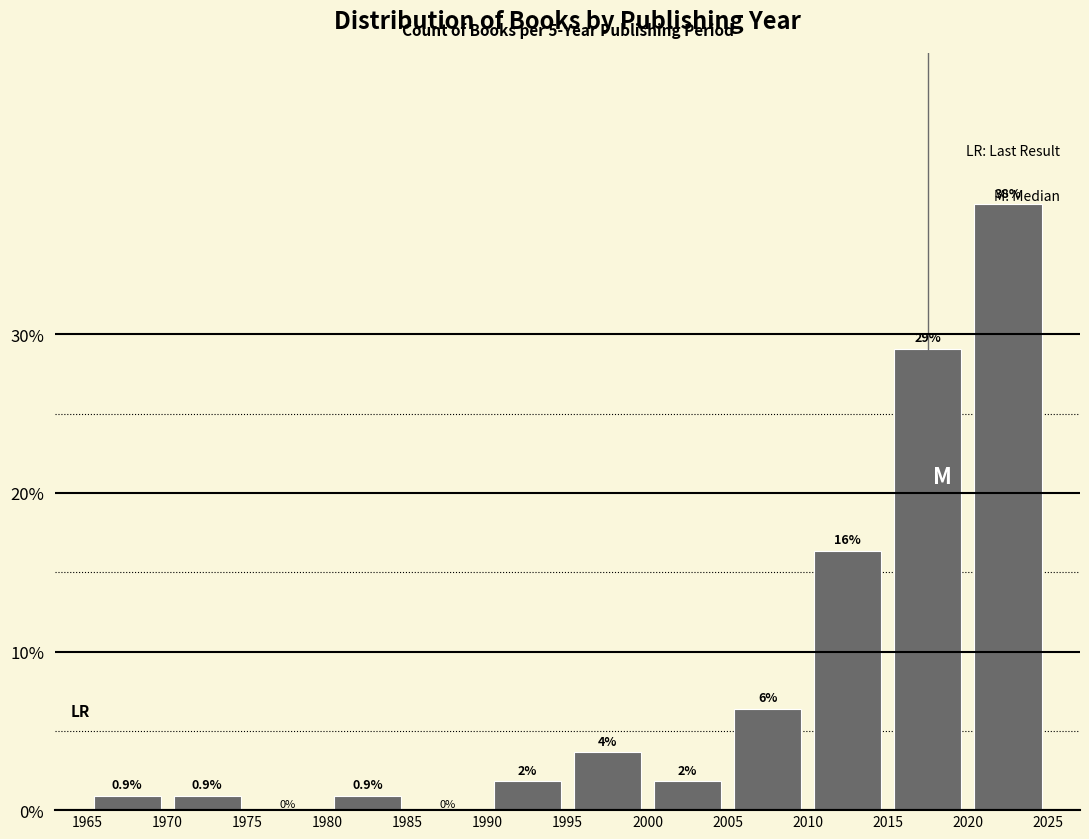

Over which range of the x-axis is the bar tallest?

2020 to 2025